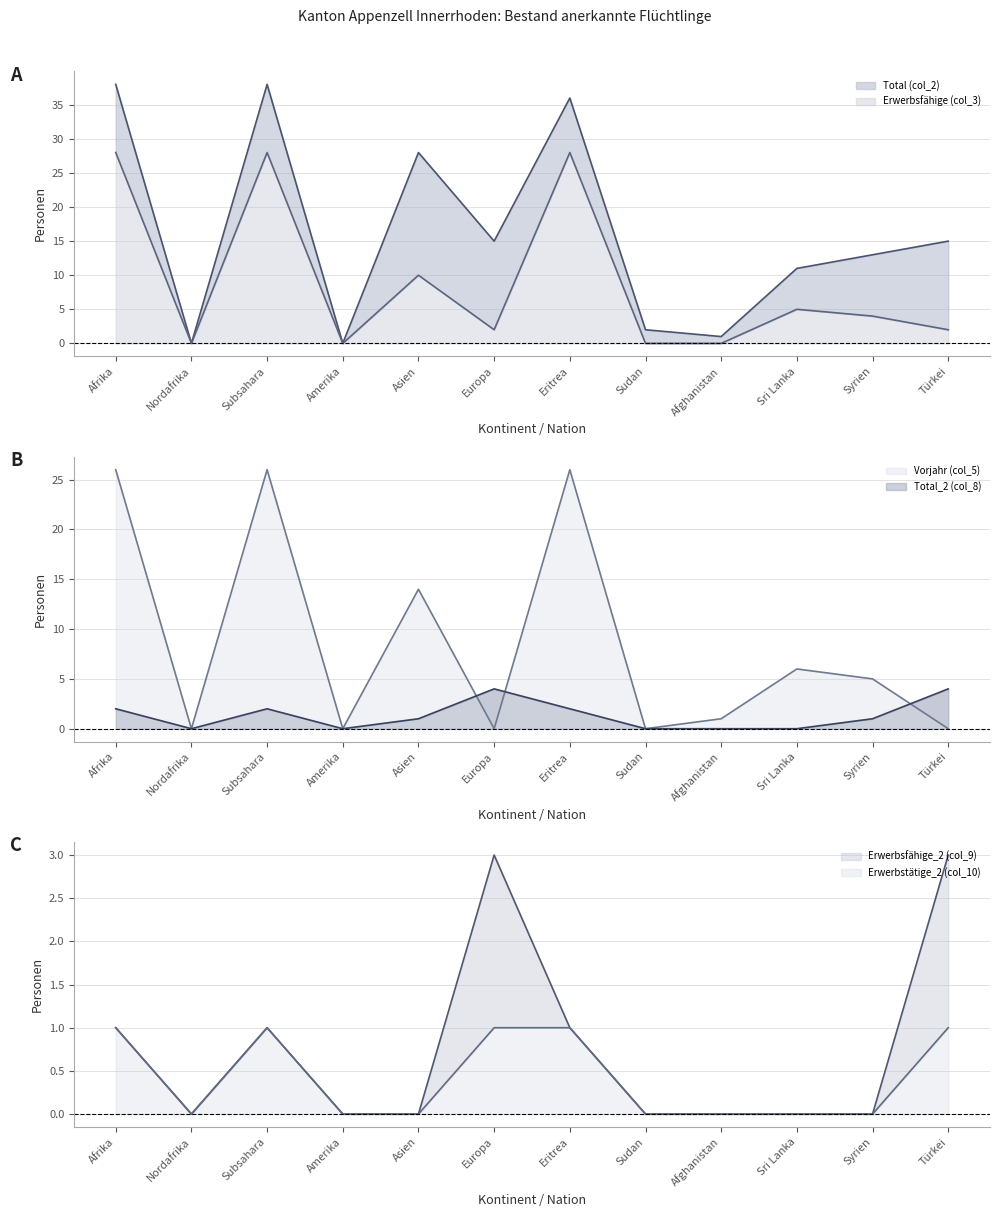

What is the highest value of the Total_2 (col_8) series?

4